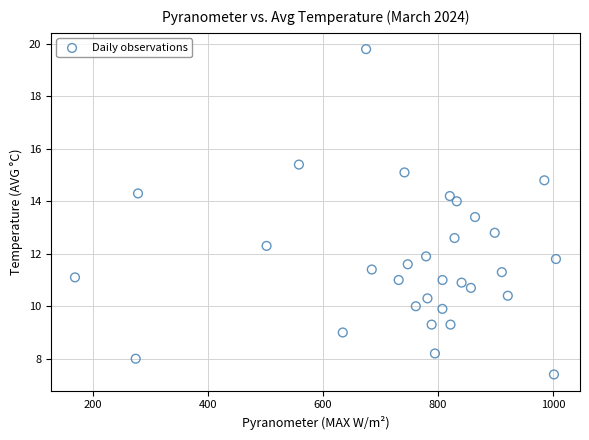

What Y value in the scatter plot is closest to 13?

12.8